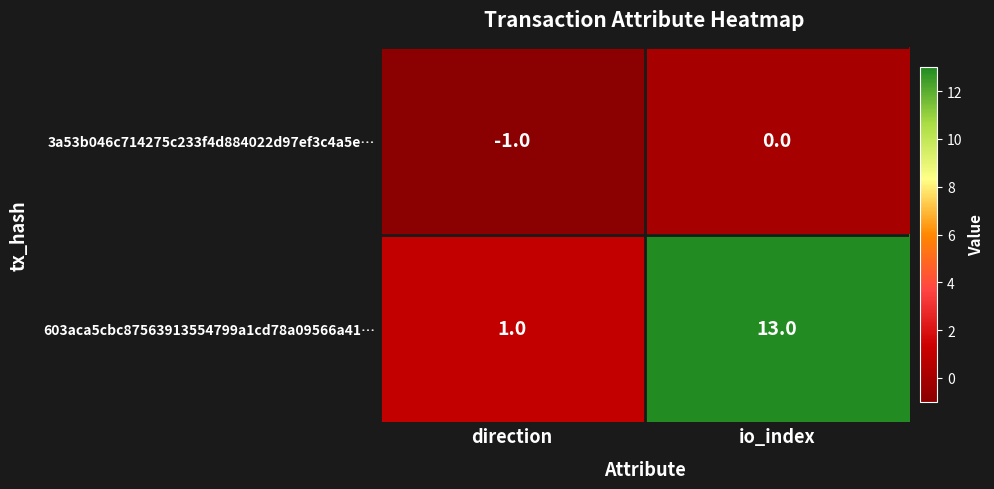

What is the difference between the 603aca5cbc87563913554799a1cd78a09566a41… values at direction and io_index?

12